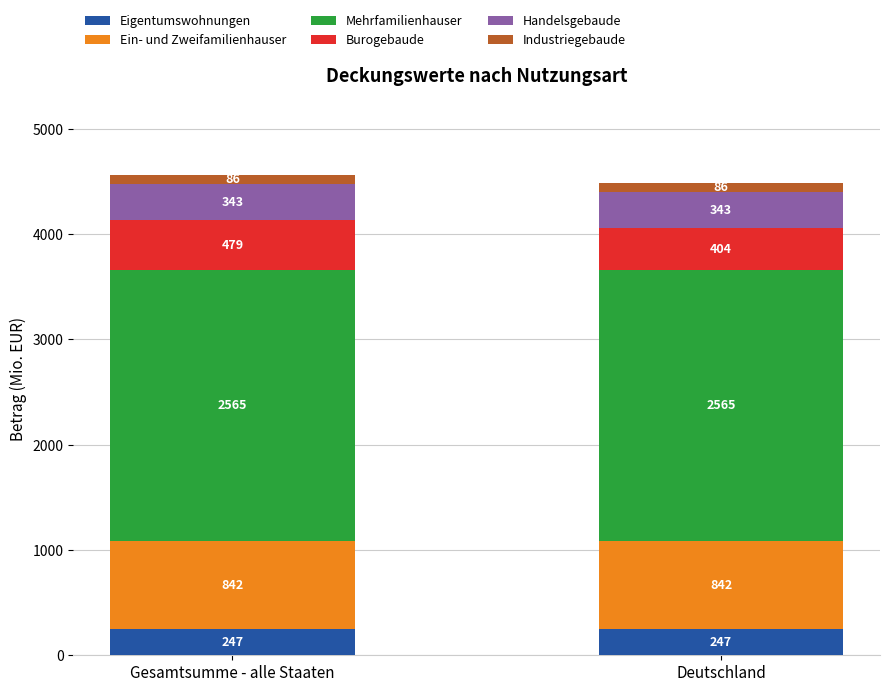

What is the highest value of the Eigentumswohnungen series?

246.6